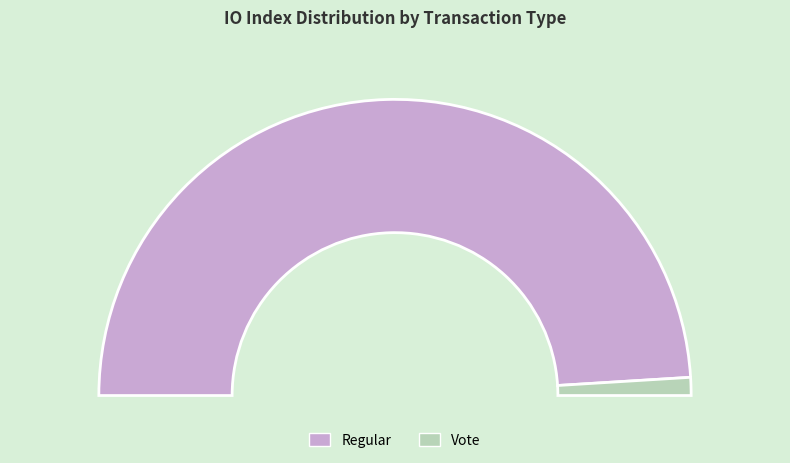

What is the change in value from Regular to Vote?

-98